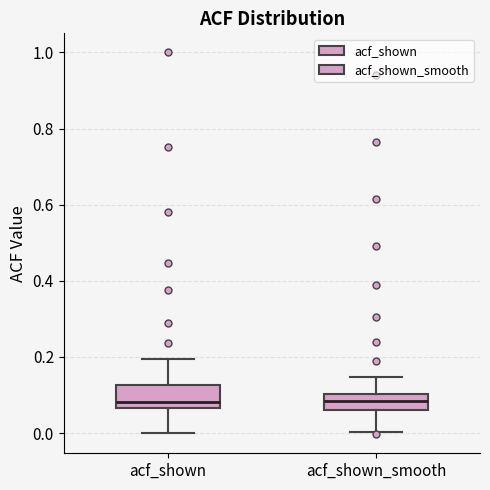

Where is the upper edge of the box for acf_shown_smooth on the y-axis? The values are not printed on the chart, so give them approximately, as read against the axis.

0.10